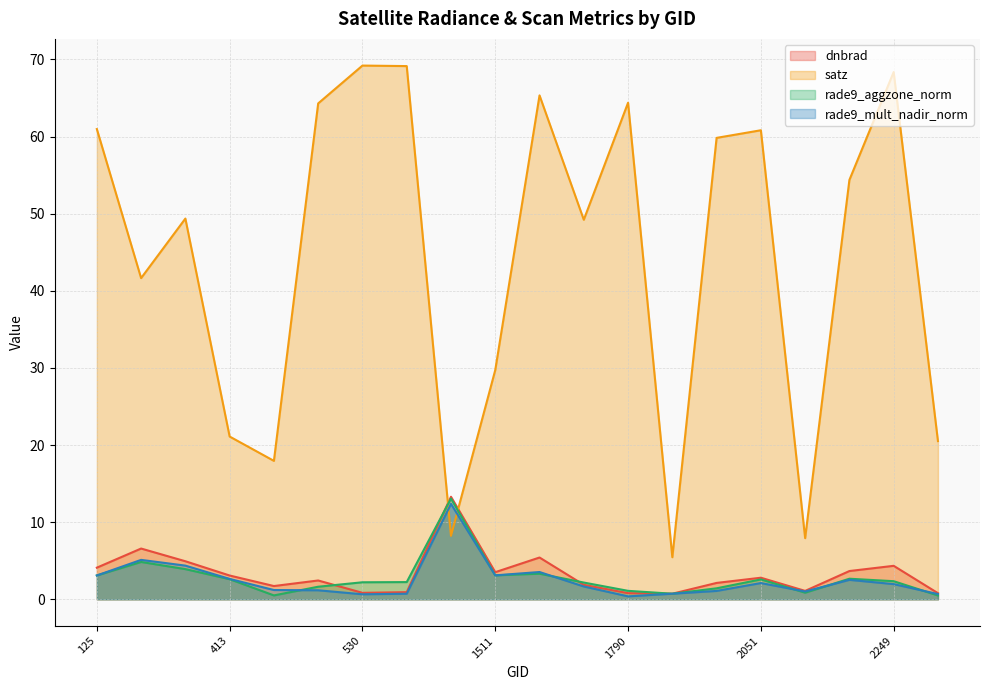

Reading right to left, what are all the values shown in this chart?

dnbrad: 2348=0.8	2249=4.3	2213=3.7	2123=1.1	2051=2.8	1988=2.1	1925=0.7	1790=0.8	1637=1.9	1601=5.4	1511=3.5	1475=13.3	102501=0.9	530=0.8	512=2.4	440=1.7	413=3.1	377=4.9	170=6.6	125=4.1
satz: 2348=20.5	2249=68.4	2213=54.4	2123=7.9	2051=60.8	1988=59.8	1925=5.5	1790=64.4	1637=49.2	1601=65.3	1511=29.7	1475=8.2	102501=69.1	530=69.2	512=64.3	440=17.9	413=21.1	377=49.4	170=41.6	125=61.0
rade9_aggzone_norm: 2348=0.5	2249=2.3	2213=2.7	2123=0.9	2051=2.6	1988=1.4	1925=0.7	1790=1.1	1637=2.2	1601=3.3	1511=3.1	1475=13.1	102501=2.2	530=2.2	512=1.6	440=0.5	413=2.6	377=3.9	170=4.8	125=3.1
rade9_mult_nadir_norm: 2348=0.7	2249=2.0	2213=2.5	2123=1.0	2051=2.1	1988=1.1	1925=0.7	1790=0.4	1637=1.7	1601=3.5	1511=3.1	1475=12.4	102501=0.7	530=0.6	512=1.2	440=1.2	413=2.6	377=4.4	170=5.1	125=3.1